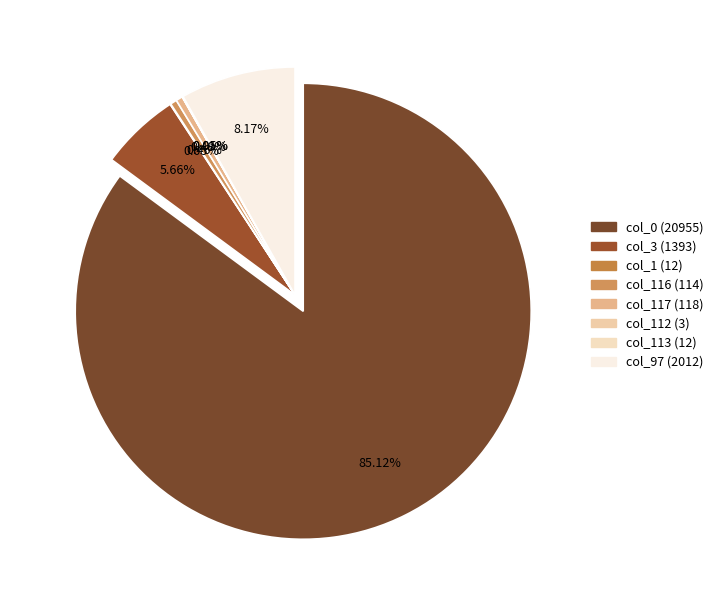

The col_117 slice represents 1% of the pie. True or false?

False